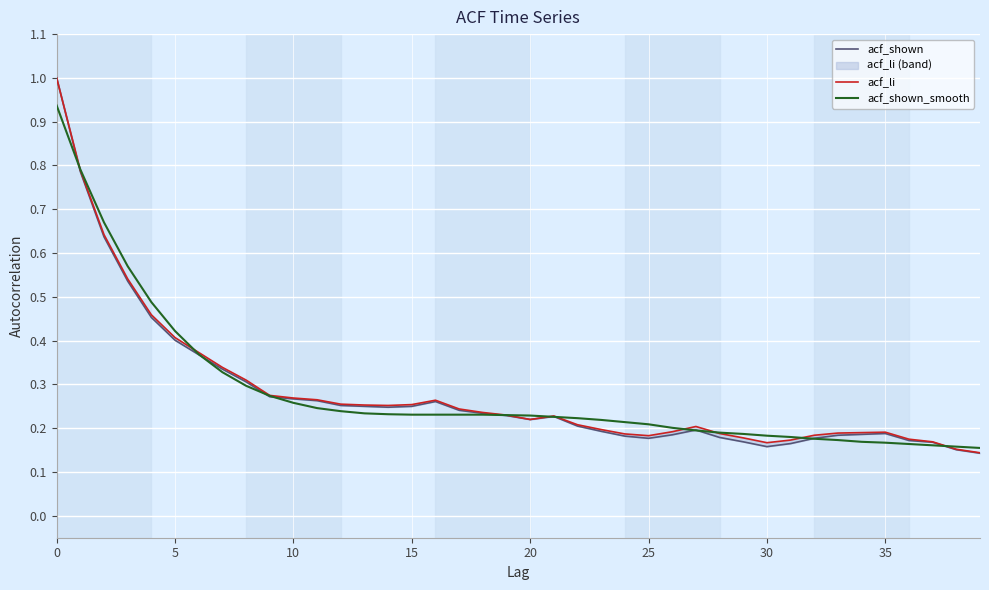

Which category has the lowest value in the acf_shown_smooth series?

39